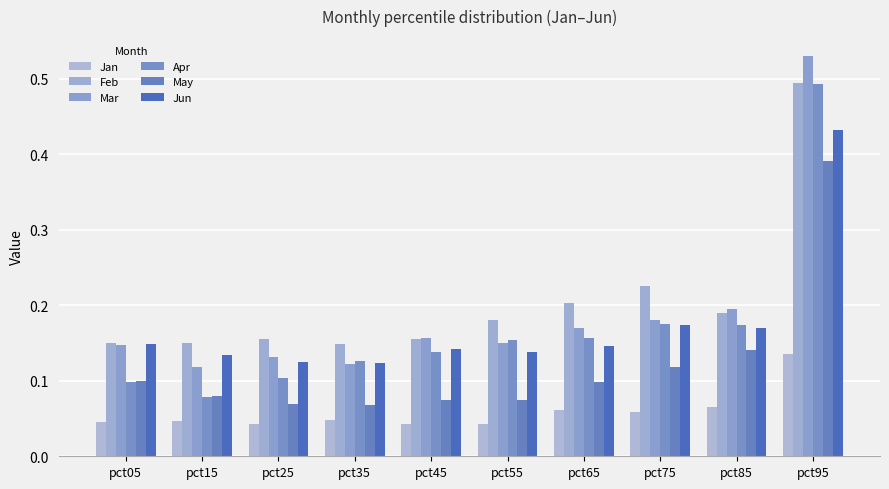

At which category does the chart reach its peak across all series?

pct95